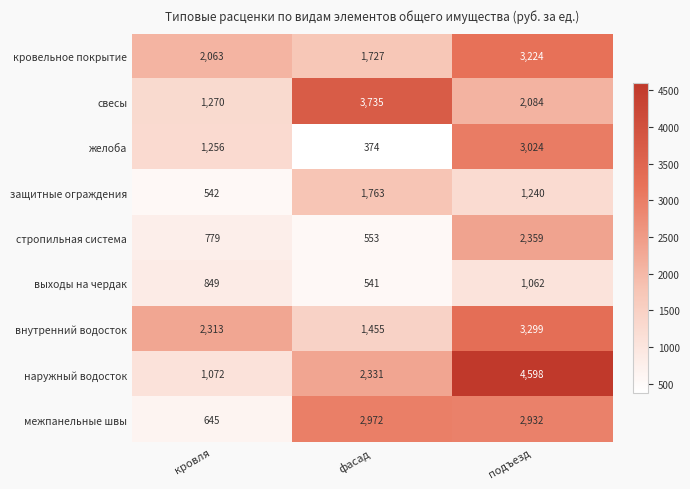

At which category is the sum across all series the highest?

подъезд